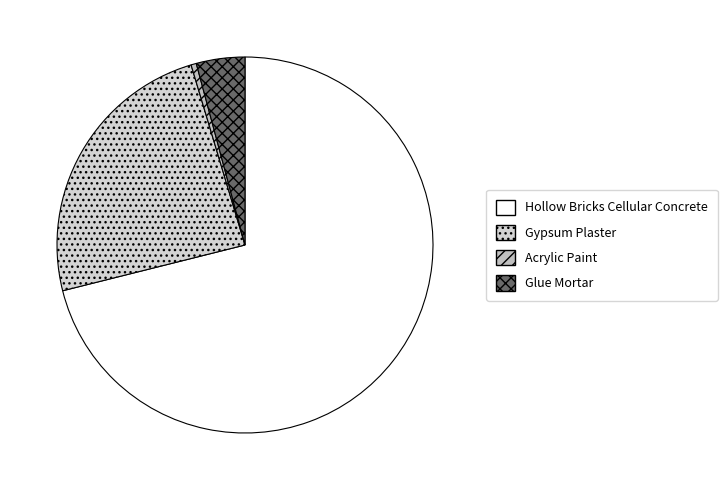

Count the number of slices in the pie.

4